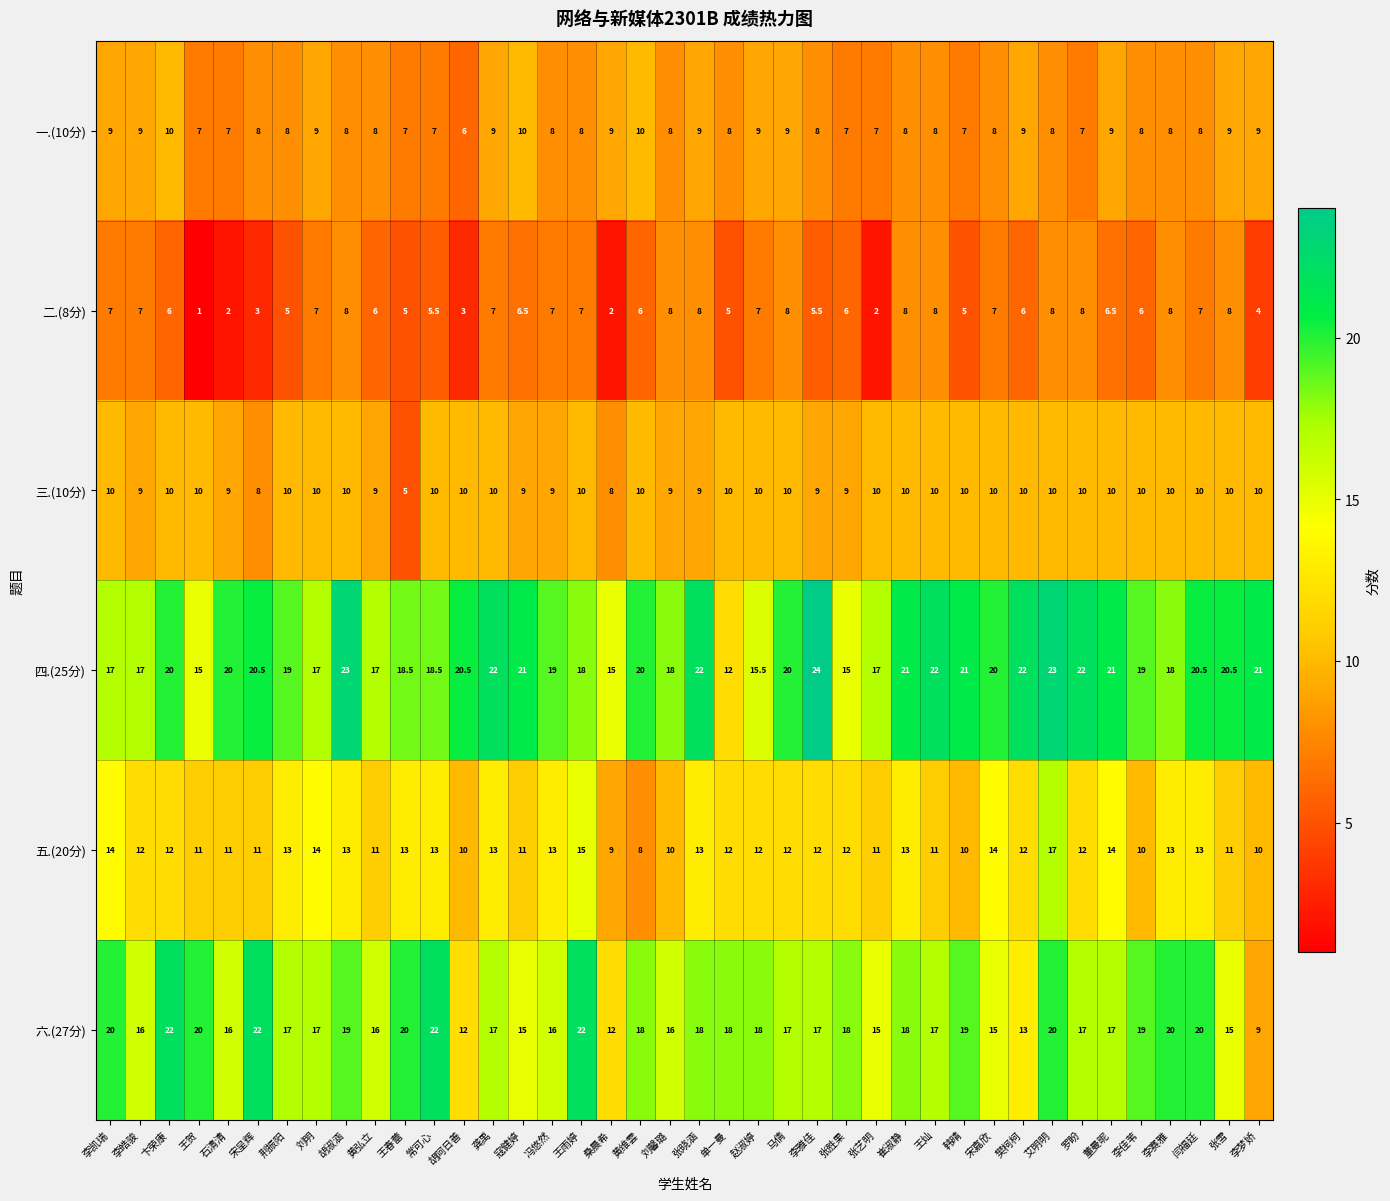

What is the difference between the second highest and minimum values in the 四.(25分) series?

11.0